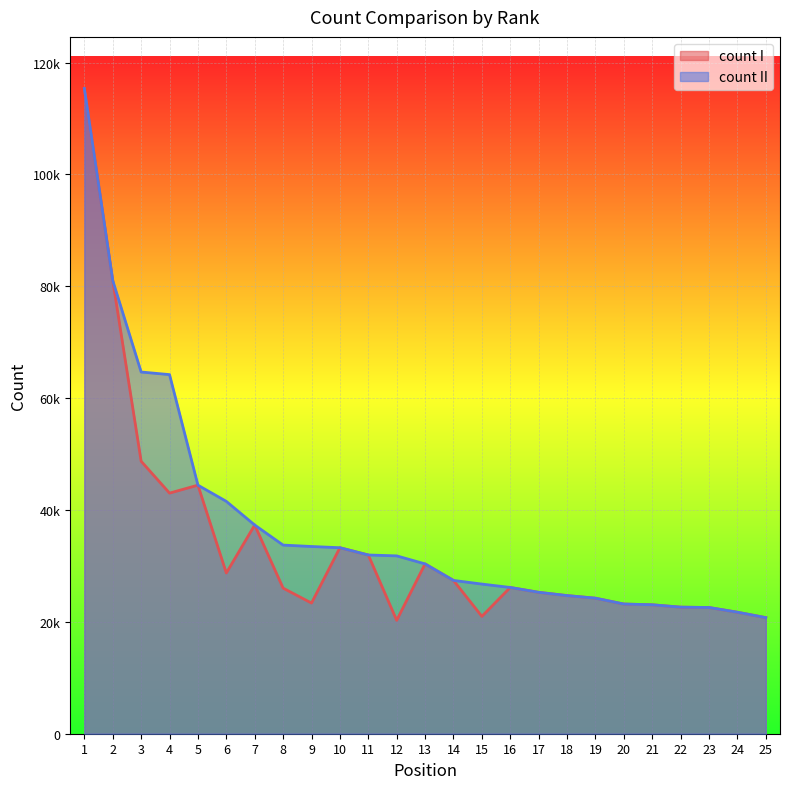

What is the smallest value displayed?

20271